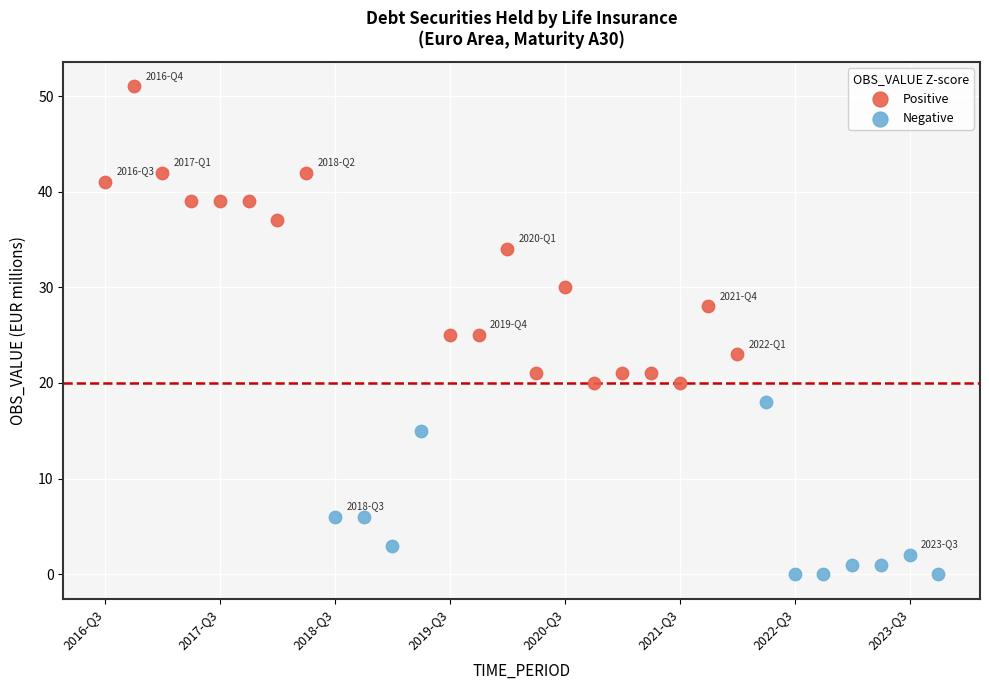

Which series contains the highest Y value?

Positive